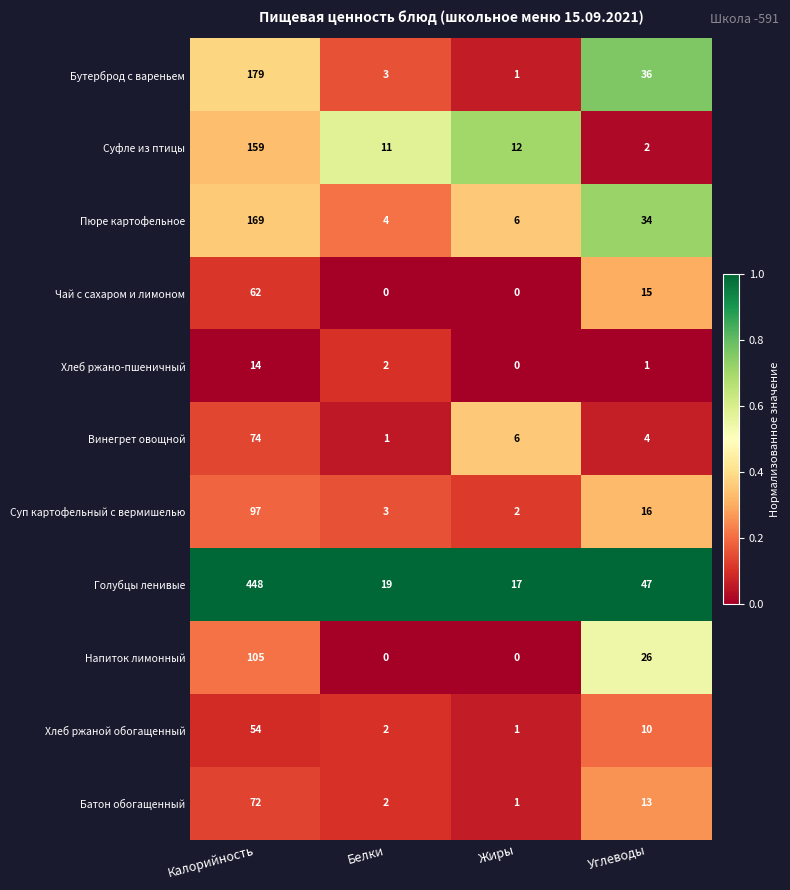

At how many categories does at least one series exceed 0?

4